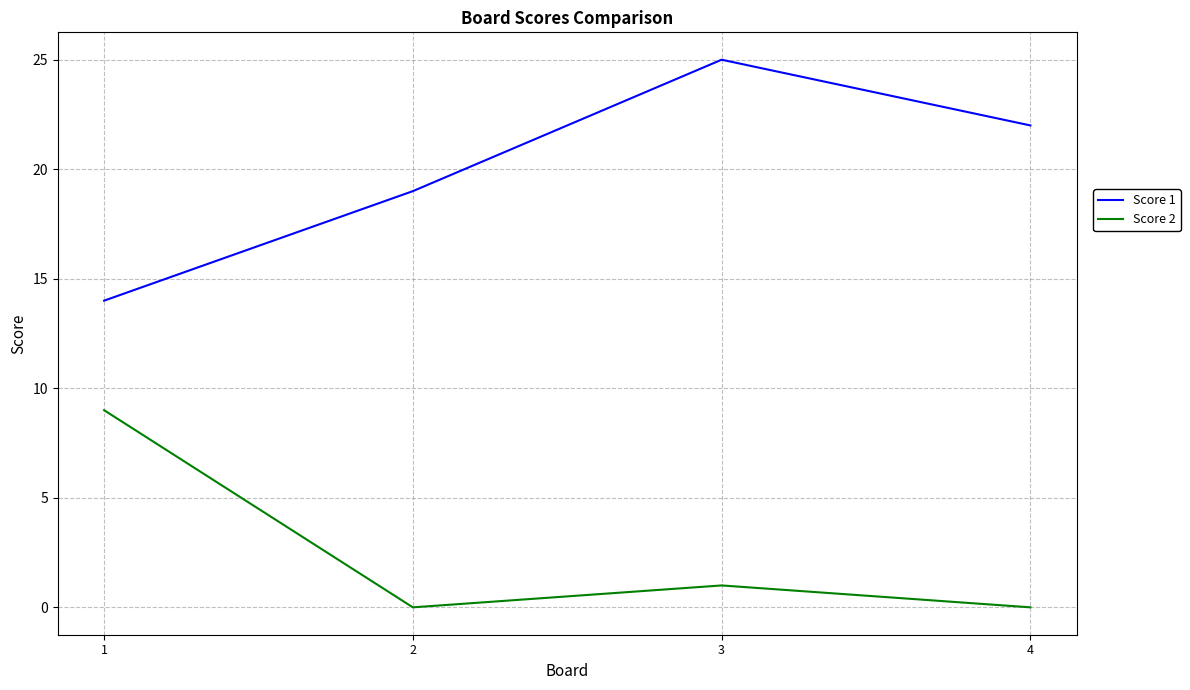

What is the difference between the Score 1 values at 1 and 4?

8